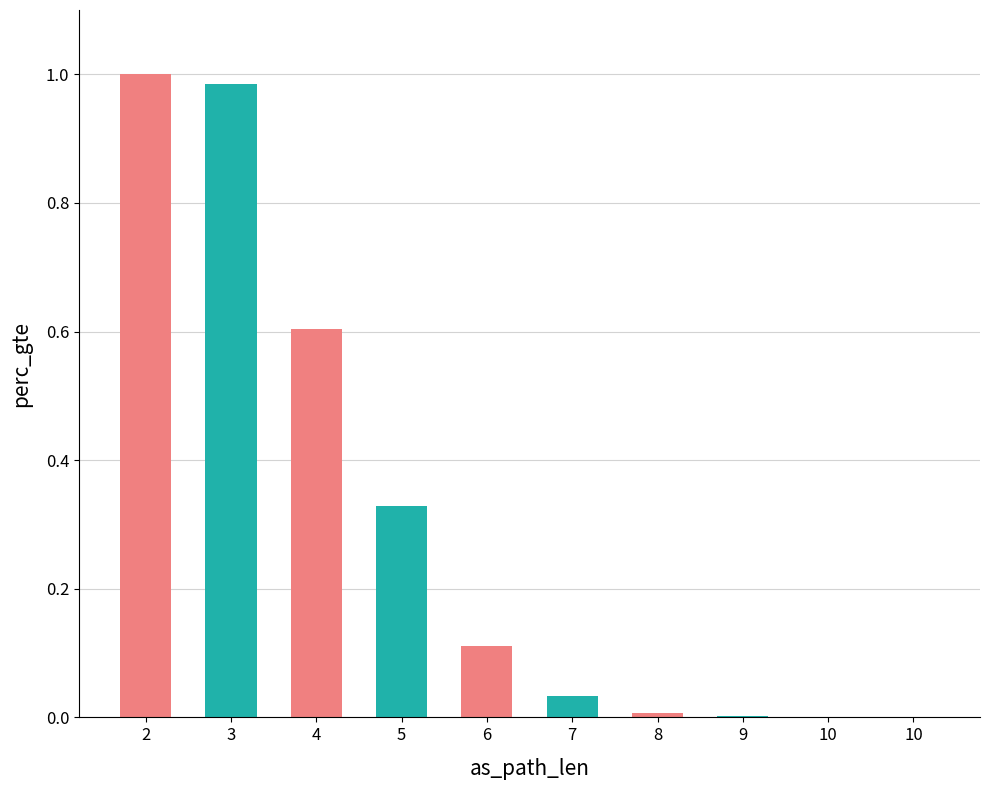

What is the value of the 1st bar from the left?

1.0